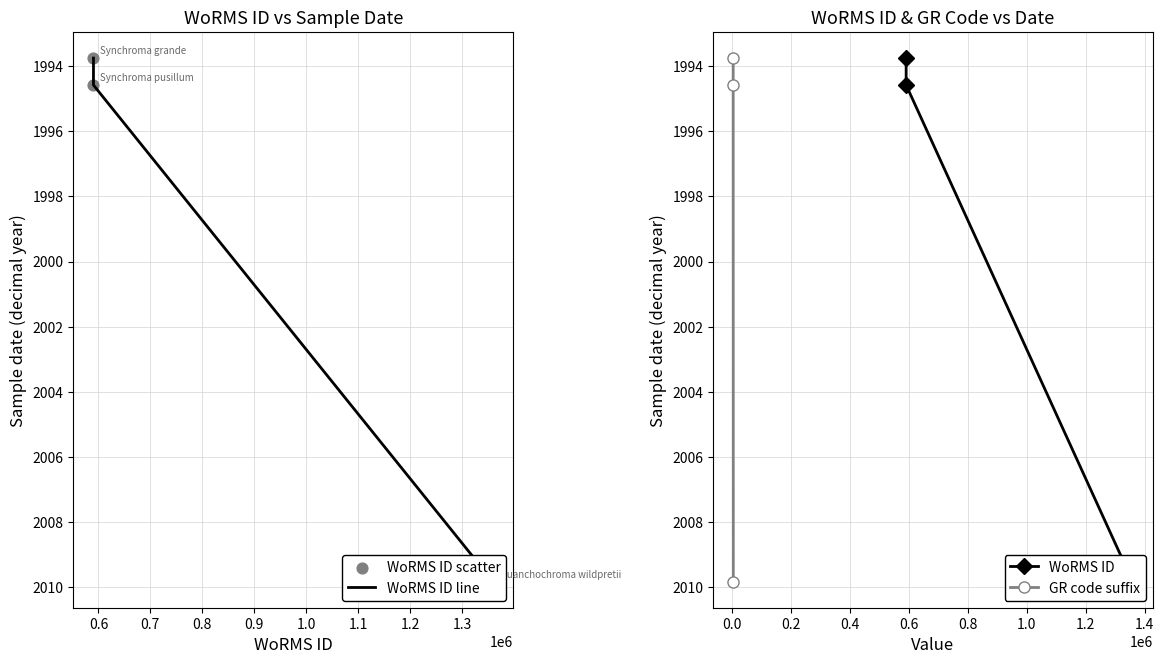

Which series has the largest Y range (max minus min)?

WoRMS ID line